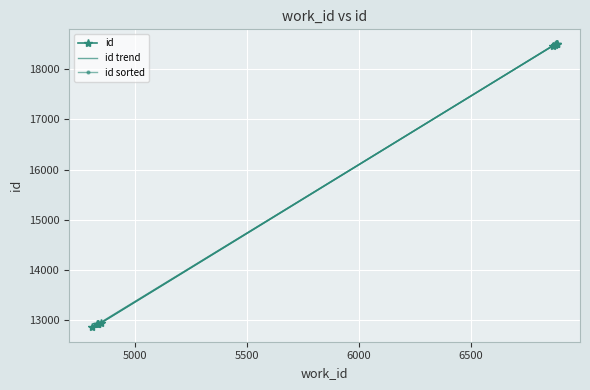

Reading left to right, what are all the values shown in this chart?

4810=12865	4833=12910	4834=12911	4835=12912	4847=12934	6866=18476	6872=18495	6878=18503	6882=18510	6882=18512